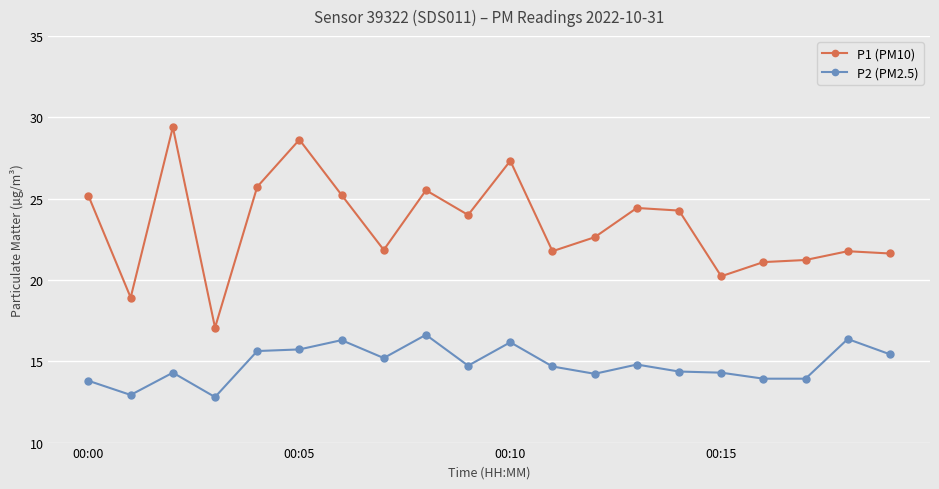

At how many categories does at least one series exceed 18?

19